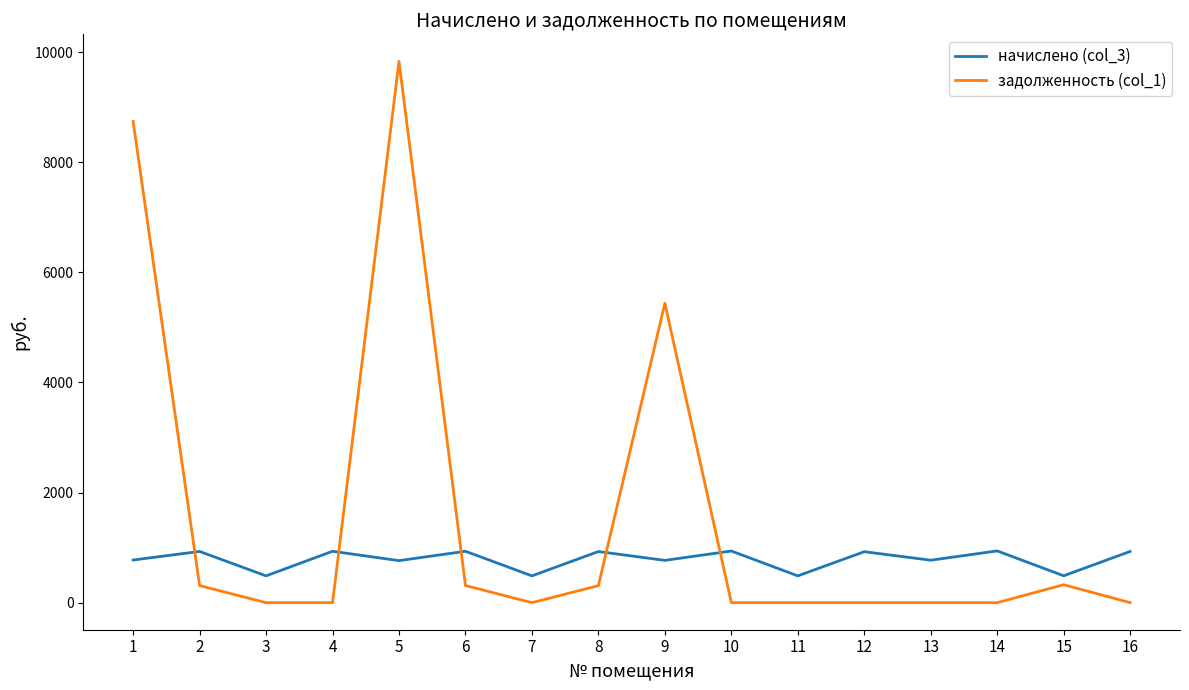

At which category is the sum across all series the highest?

5